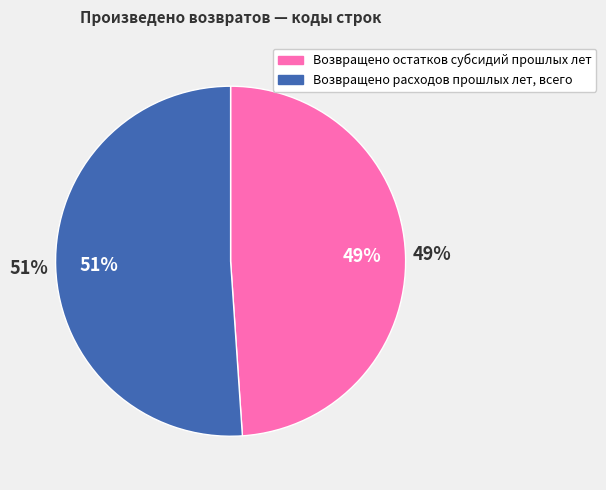

Rank the categories by value from lowest to highest.

Возвращено остатков субсидий прошлых лет, Возвращено расходов прошлых лет, всего